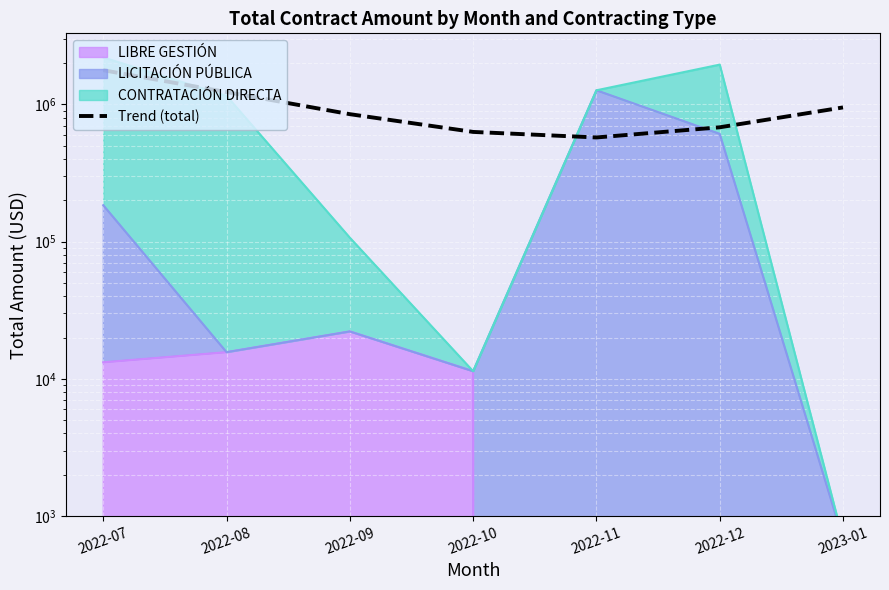

What is the difference between the values at 2022-12 and 2022-11?

106891.1